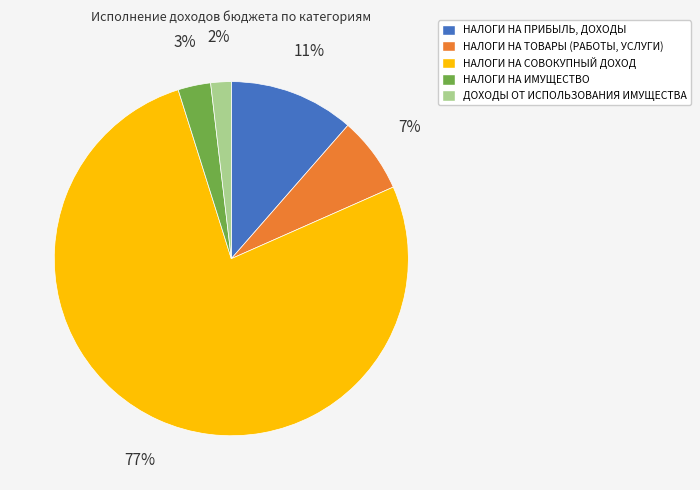

Count the number of slices in the pie.

5